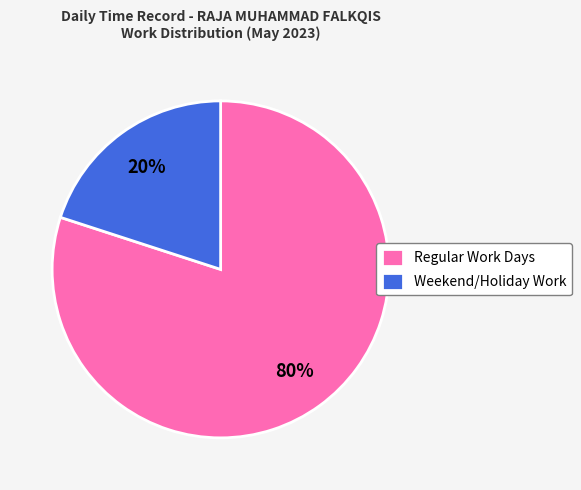

Does Weekend/Holiday Work represent more than half of the total?

No